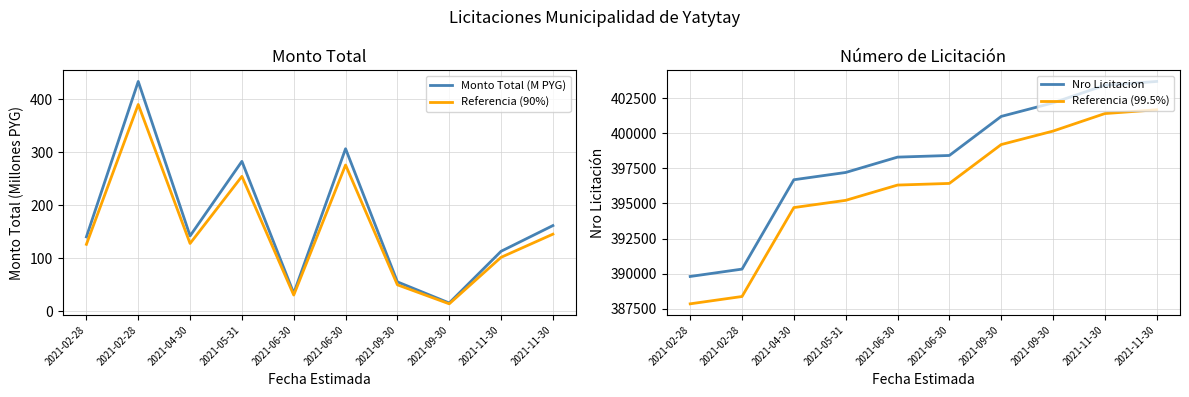

Reading right to left, what are all the values shown in this chart?

Monto Total (M PYG): 2021-11-30=162.0	2021-11-30=113.5	2021-09-30=16.0	2021-09-30=55.8	2021-06-30=307.0	2021-06-30=34.4	2021-05-31=283.1	2021-04-30=142.5	2021-02-28=433.9	2021-02-28=140.7
Referencia (90%): 2021-11-30=145.8	2021-11-30=102.2	2021-09-30=14.4	2021-09-30=50.2	2021-06-30=276.3	2021-06-30=30.9	2021-05-31=254.8	2021-04-30=128.2	2021-02-28=390.5	2021-02-28=126.6
Nro Licitacion: 2021-11-30=403698.0	2021-11-30=403426.0	2021-09-30=402171.0	2021-09-30=401206.0	2021-06-30=398423.0	2021-06-30=398305.0	2021-05-31=397211.0	2021-04-30=396693.0	2021-02-28=390324.0	2021-02-28=389799.0
Referencia (99.5%): 2021-11-30=401679.5	2021-11-30=401408.9	2021-09-30=400160.1	2021-09-30=399200.0	2021-06-30=396430.9	2021-06-30=396313.5	2021-05-31=395224.9	2021-04-30=394709.5	2021-02-28=388372.4	2021-02-28=387850.0